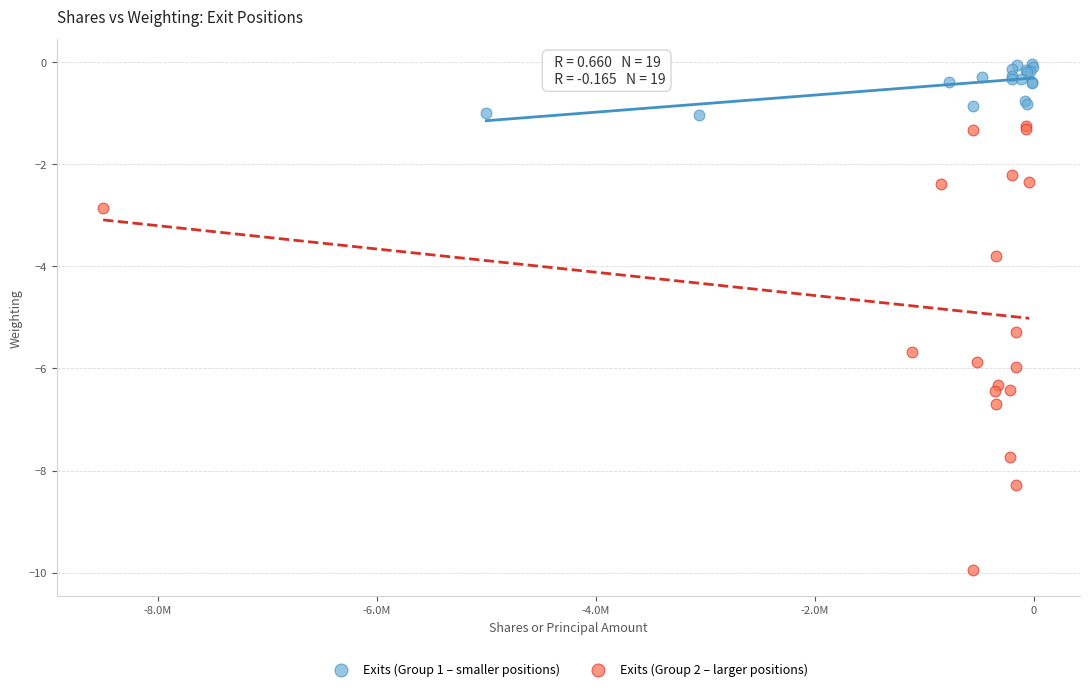

Which series reaches the maximum Y coordinate?

Exits (Group 1 – smaller positions)